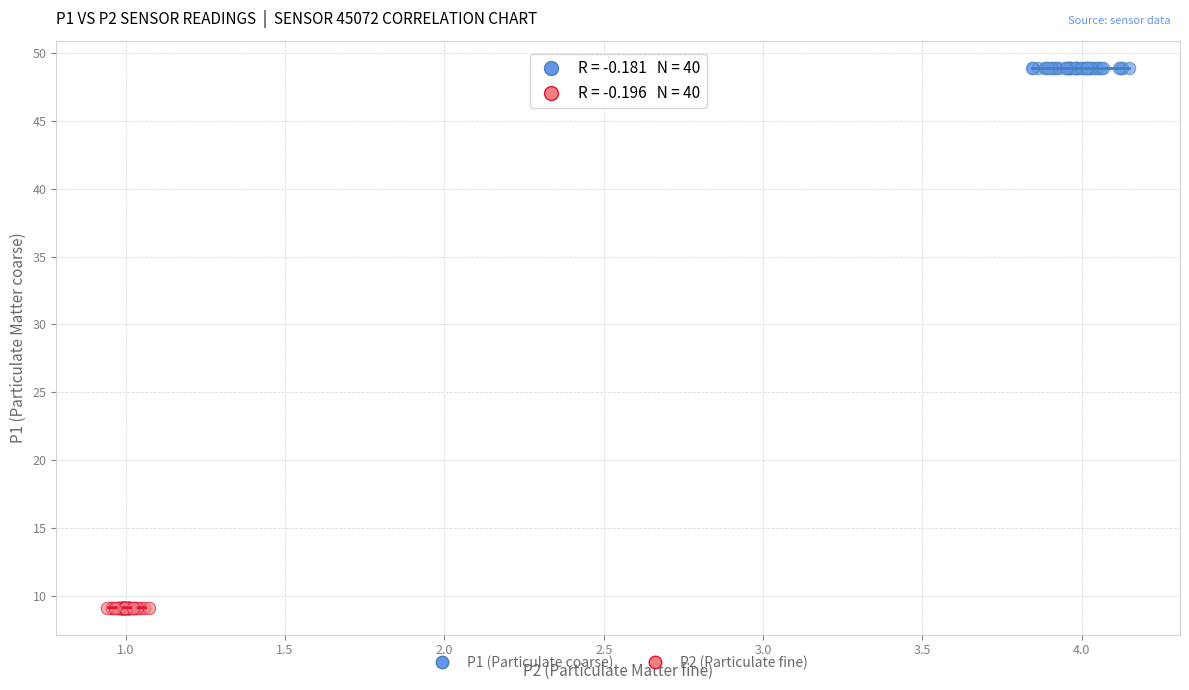

What are all the series names shown in the legend?

P1 (Particulate coarse), P2 (Particulate fine)